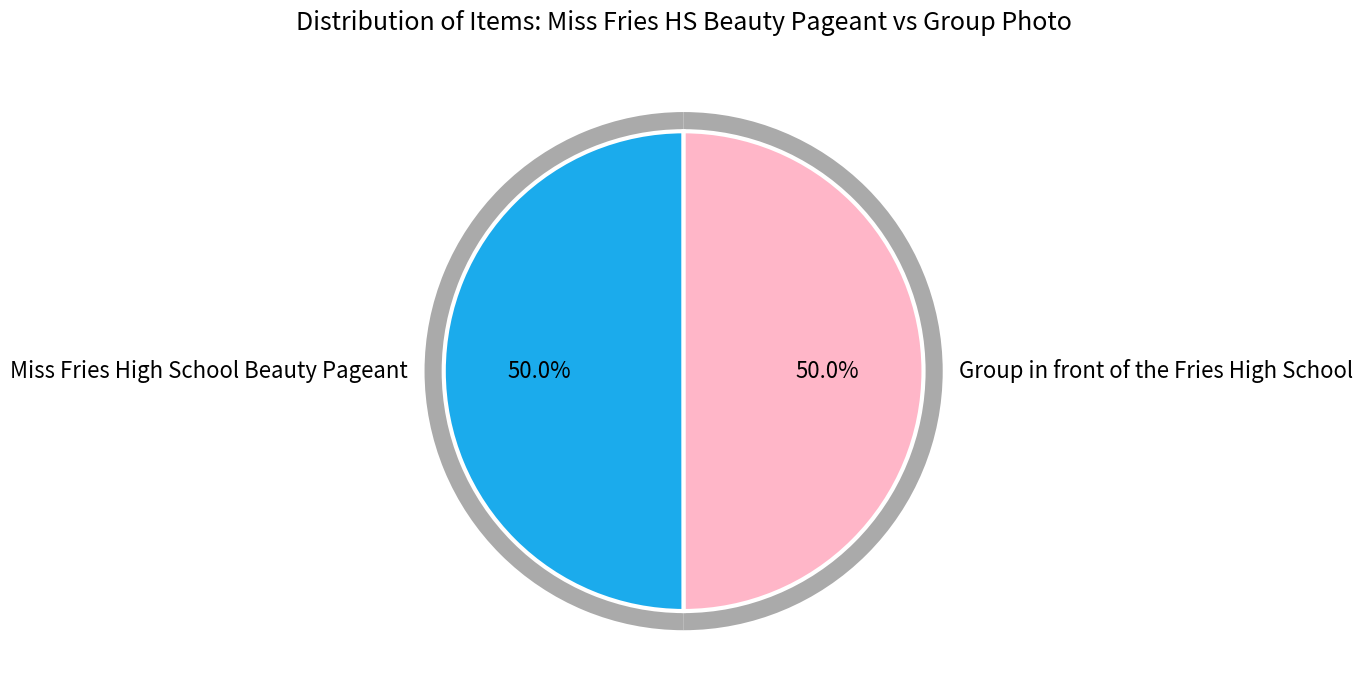

Is there a majority slice in this chart?

Yes